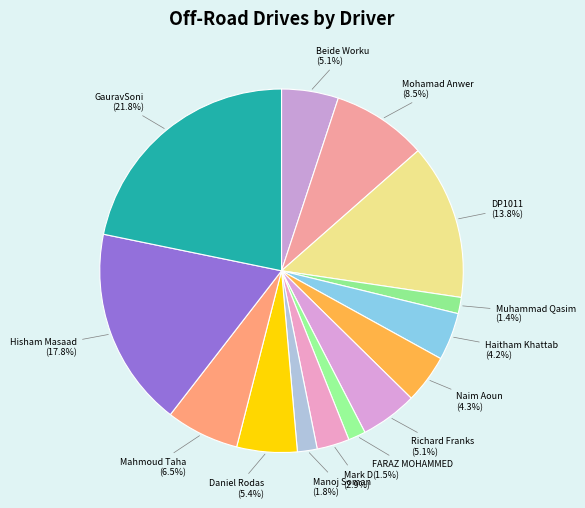

What is the ratio of the value at Hisham Masaad to the value at GauravSoni?

0.8